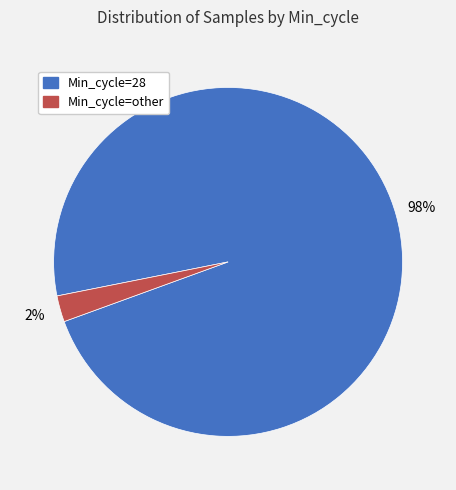

To the nearest percent, what is the average slice percentage?

50%